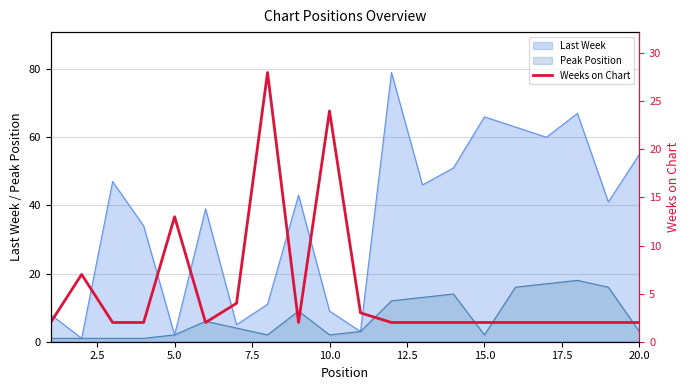

The value of Peak Position at 5.0 is 2. True or false?

True